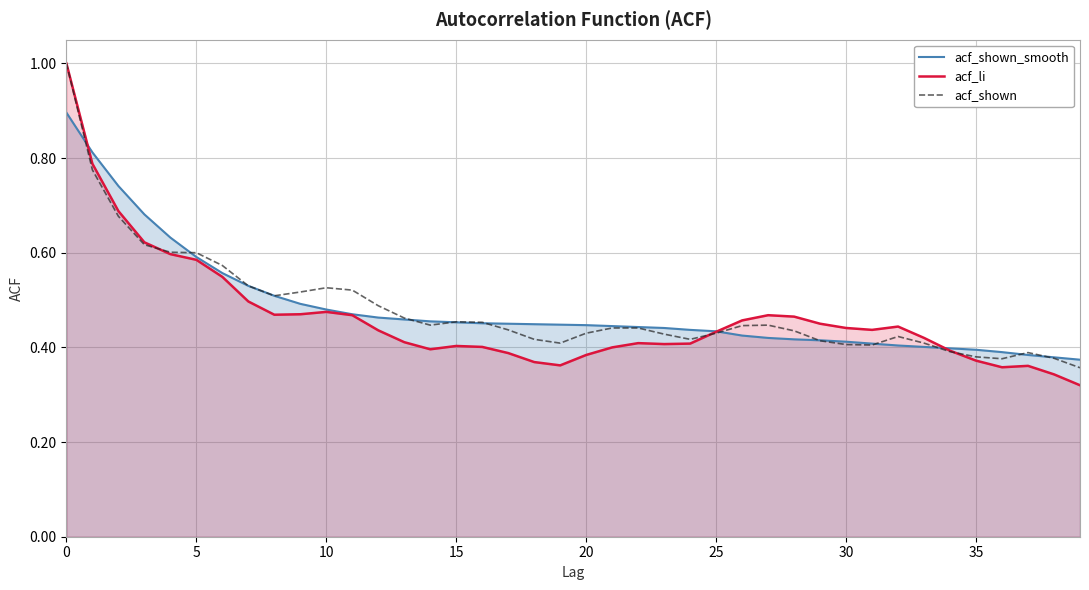

Which series ends up on top after the final intersection of acf_shown_smooth and acf_shown?

acf_shown_smooth